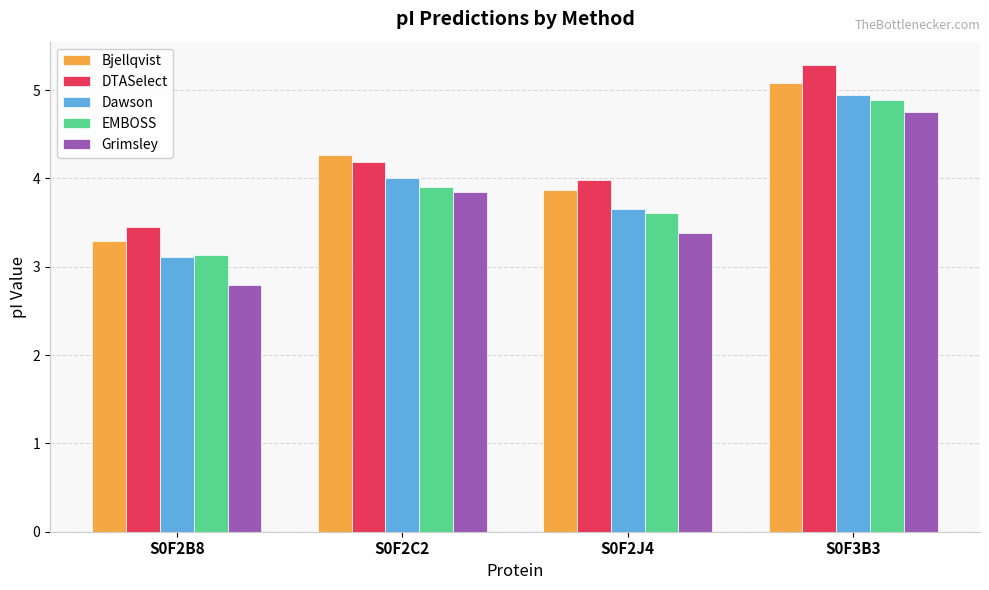

At which label does Bjellqvist first exceed 4?

S0F2C2